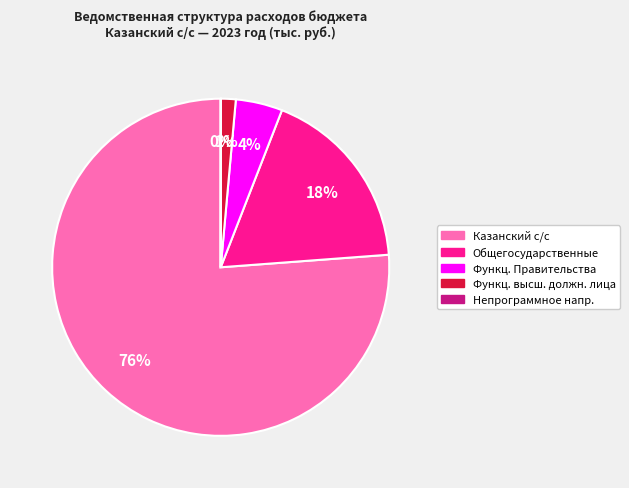

Does any single category account for the majority?

Yes